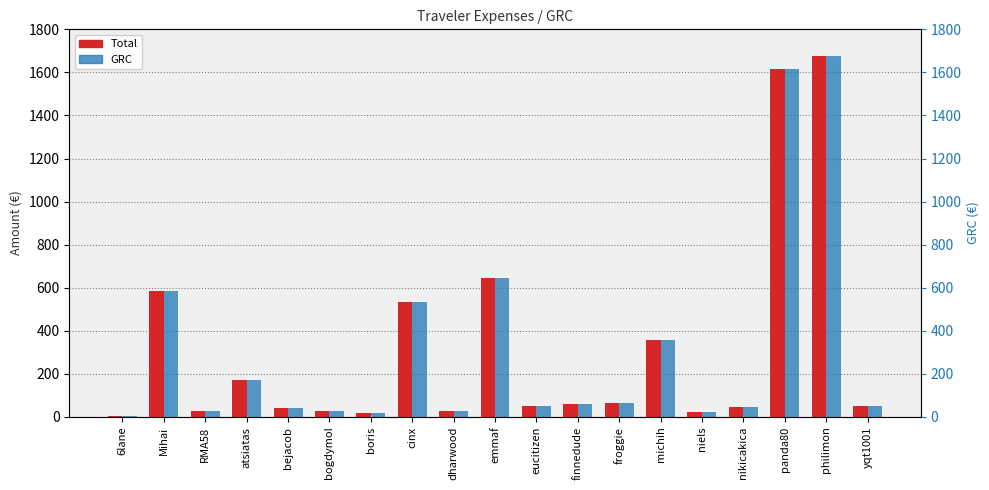

How many bars are there in each group?

2